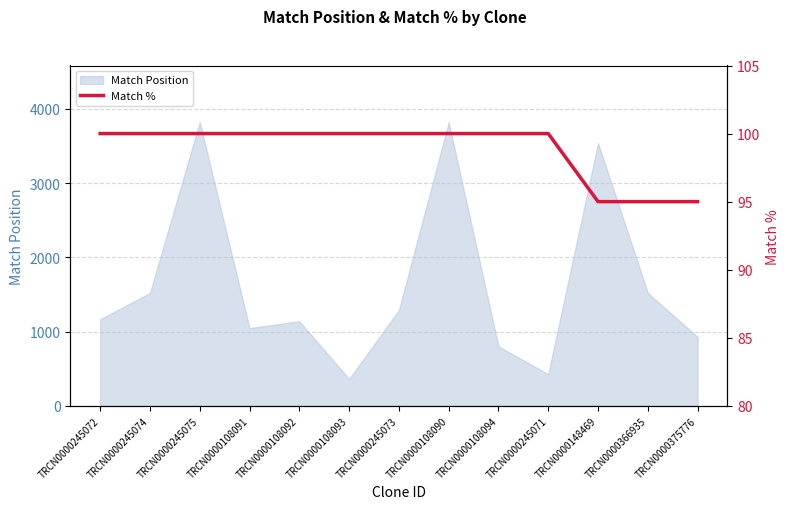

True or false: the data shows 48 at TRCN0000148469.

False